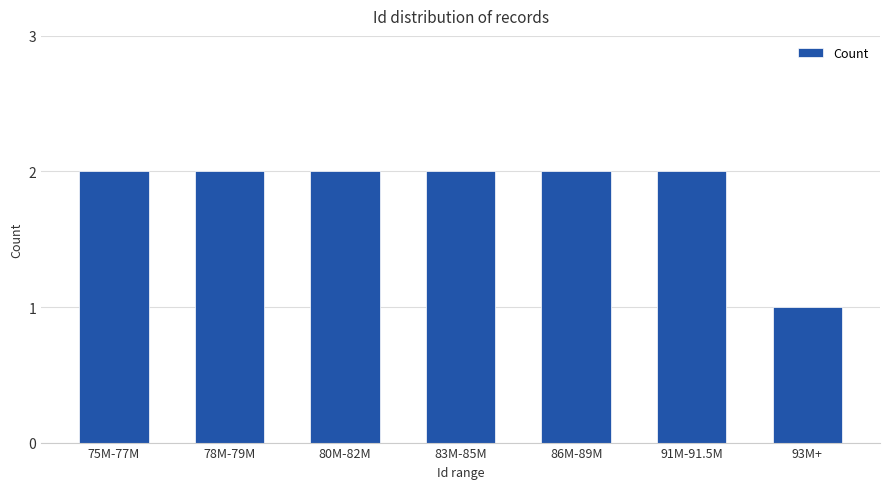

At which category does the chart reach its minimum across all series?

93M+